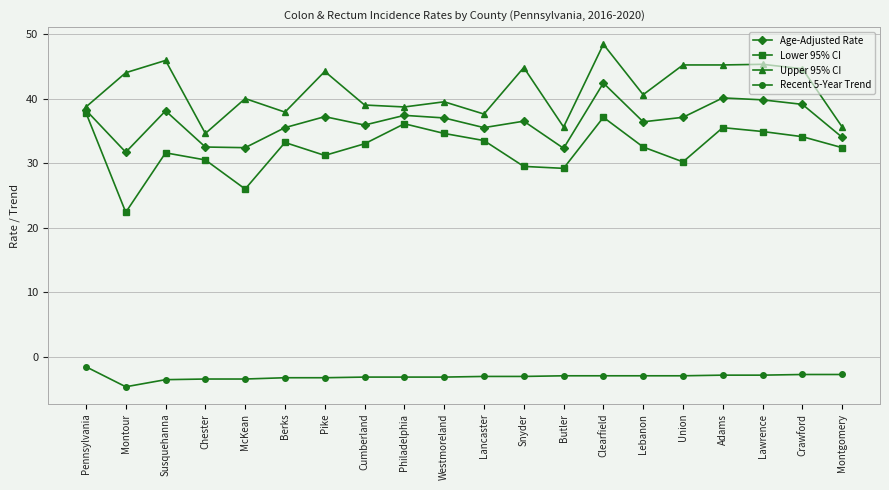

Which series changed the most between Pennsylvania and Montour?

Lower 95% CI